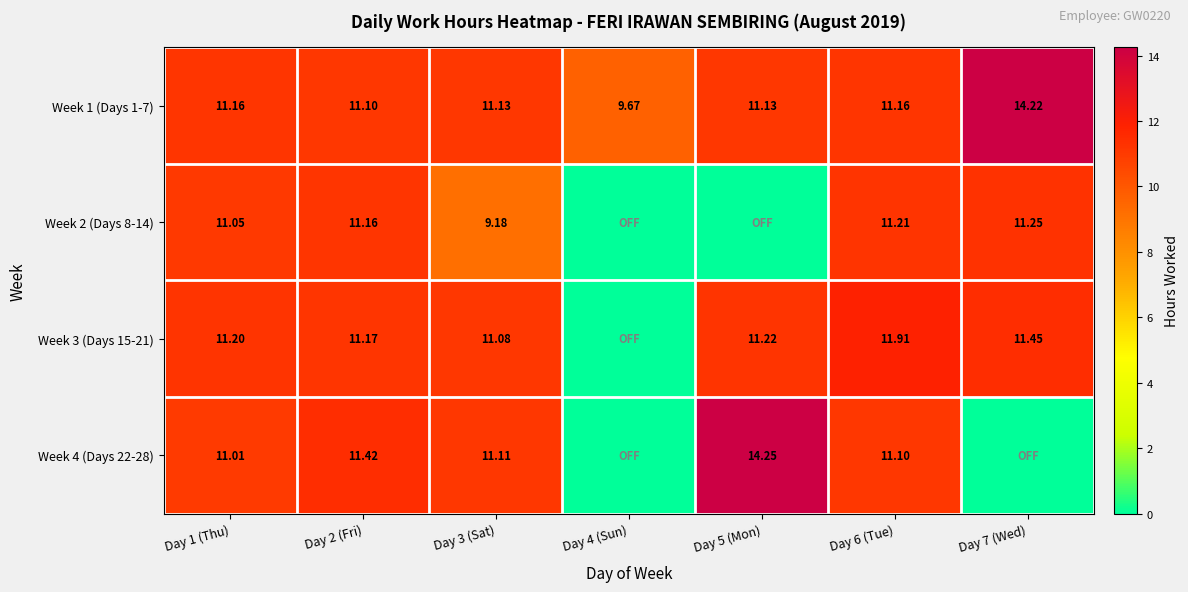

Which category has the lowest value in the Week 3 (Days 15-21) series?

Day 4 (Sun)